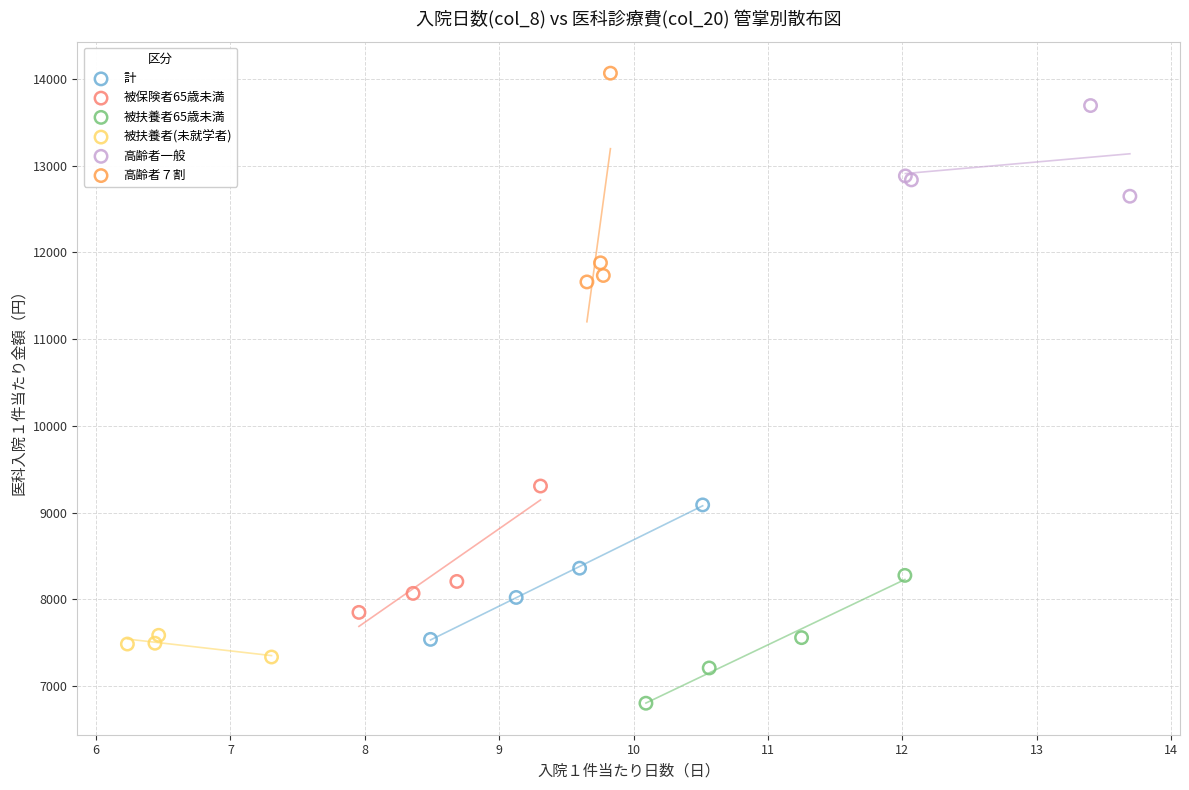

Which series has the largest Y range (max minus min)?

高齢者７割